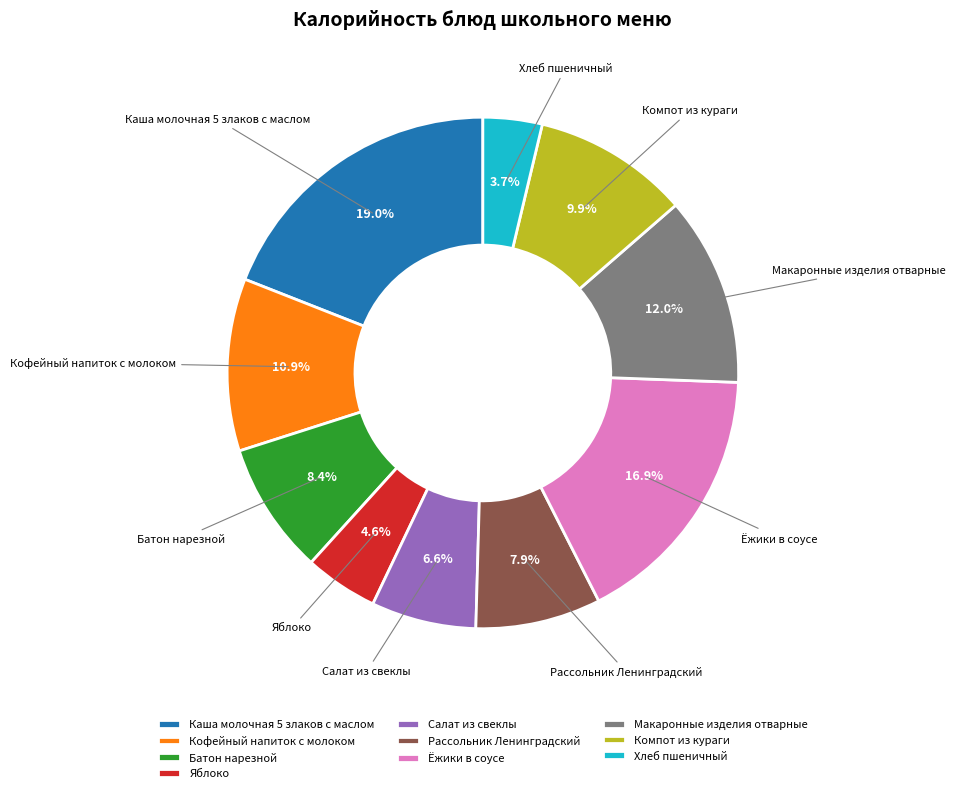

Does Батон нарезной represent more than half of the total?

No